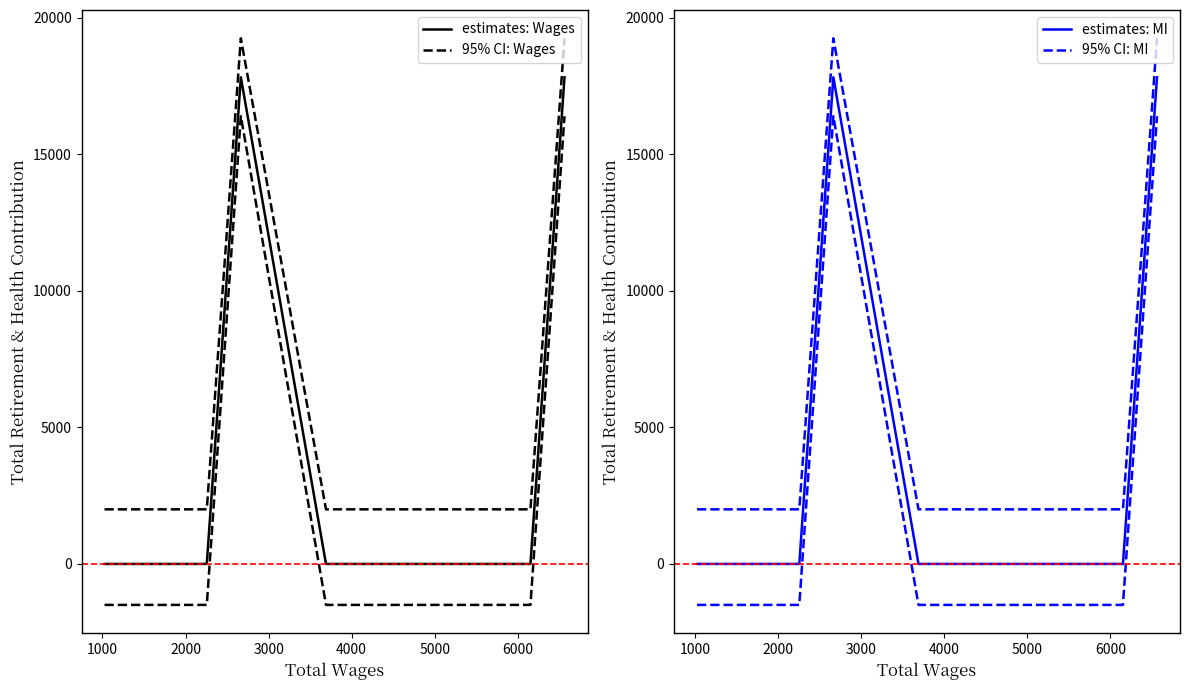

Count the number of data series in this chart.

4